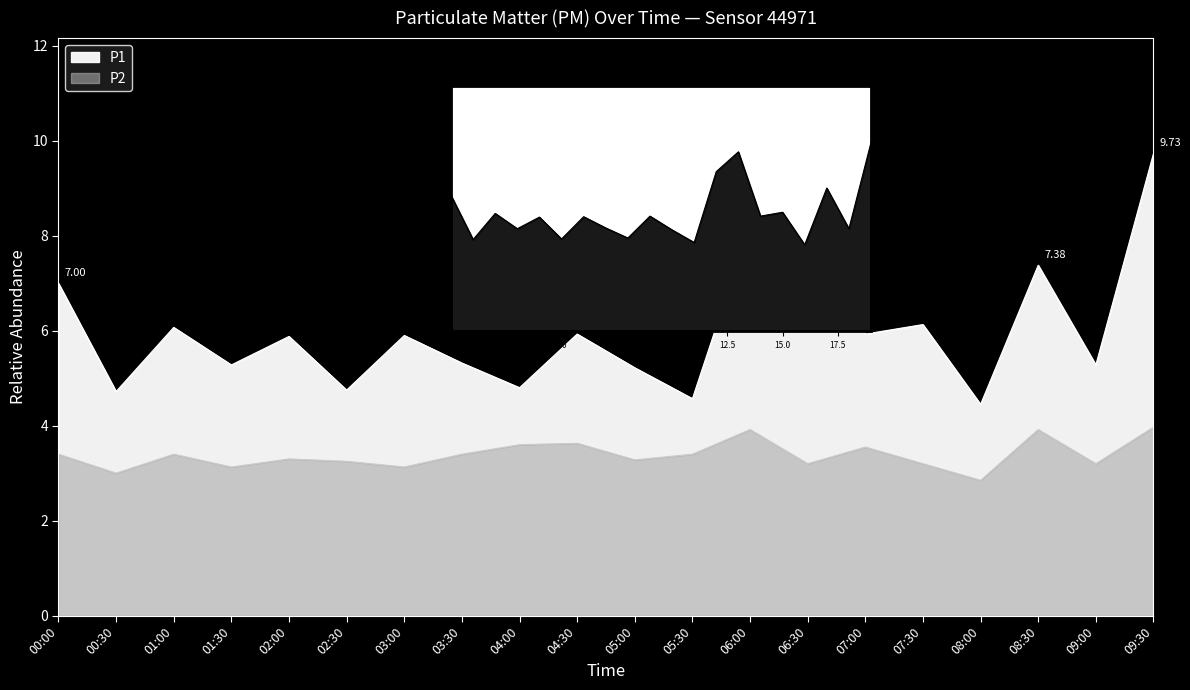

List the labels in order of P1 value, largest first.

09:30, 06:30, 06:00, 08:30, 00:00, 07:30, 01:00, 04:30, 07:00, 03:00, 02:00, 03:30, 01:30, 09:00, 05:00, 04:00, 02:30, 00:30, 05:30, 08:00